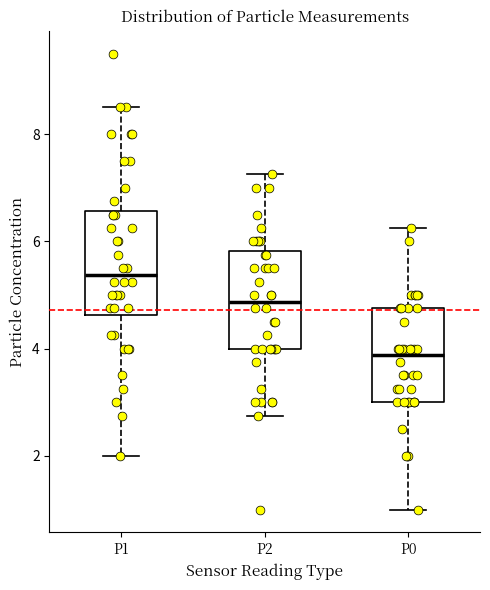

Reading left to right, transcribe this box plot: for each box, give where its median line is, the range the box spans, and where its two whiskers end, as read against the y-axis. The values are not printed on the chart, so give them approximately, as read against the axis.

P1: median 5.4, box 4.6 to 6.6, whiskers 2.0 to 8.6
P2: median 4.8, box 4.0 to 5.8, whiskers 2.8 to 7.2
P0: median 3.8, box 3.0 to 4.8, whiskers 1.0 to 6.2